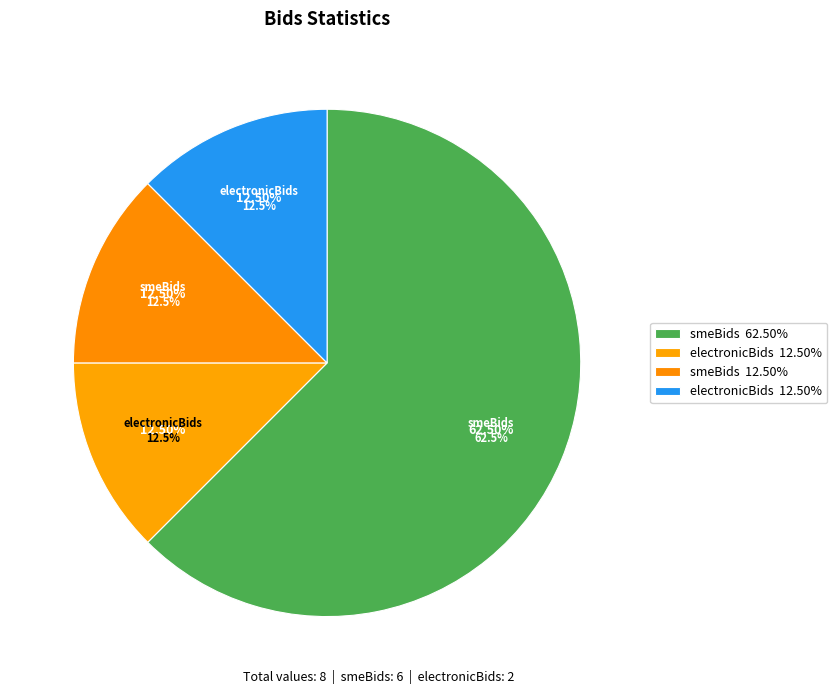

Is there any slice that represents more than half of the pie?

Yes